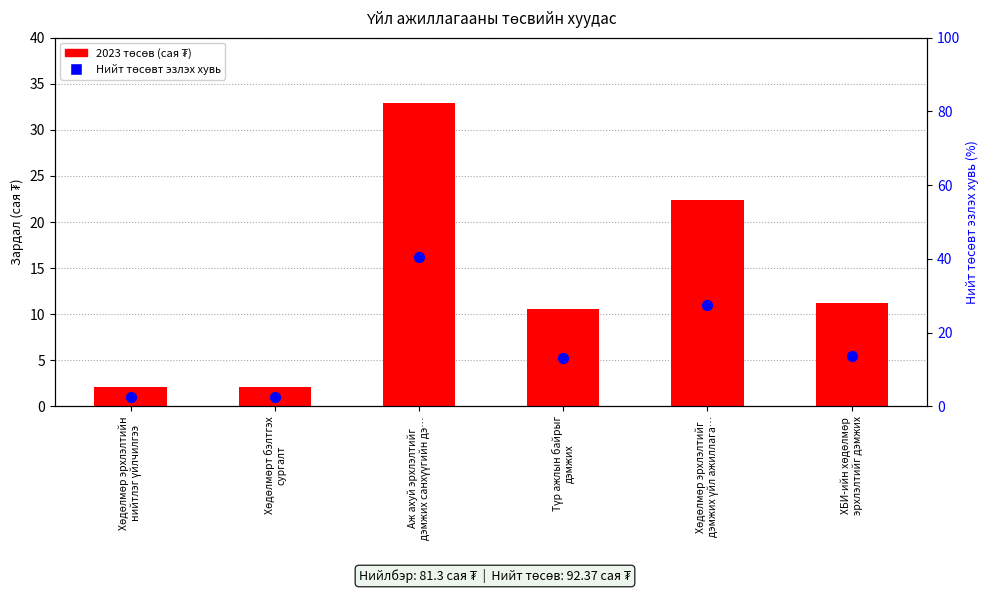

Is the value of 2023 төсөв (сая ₮) at ХБИ-ийн хөдөлмөр
эрхлэлтийг дэмжих greater than the value of Нийт төсөвт эзлэх хувь at Хөдөлмөрт бэлтгэх
сургалт?

Yes